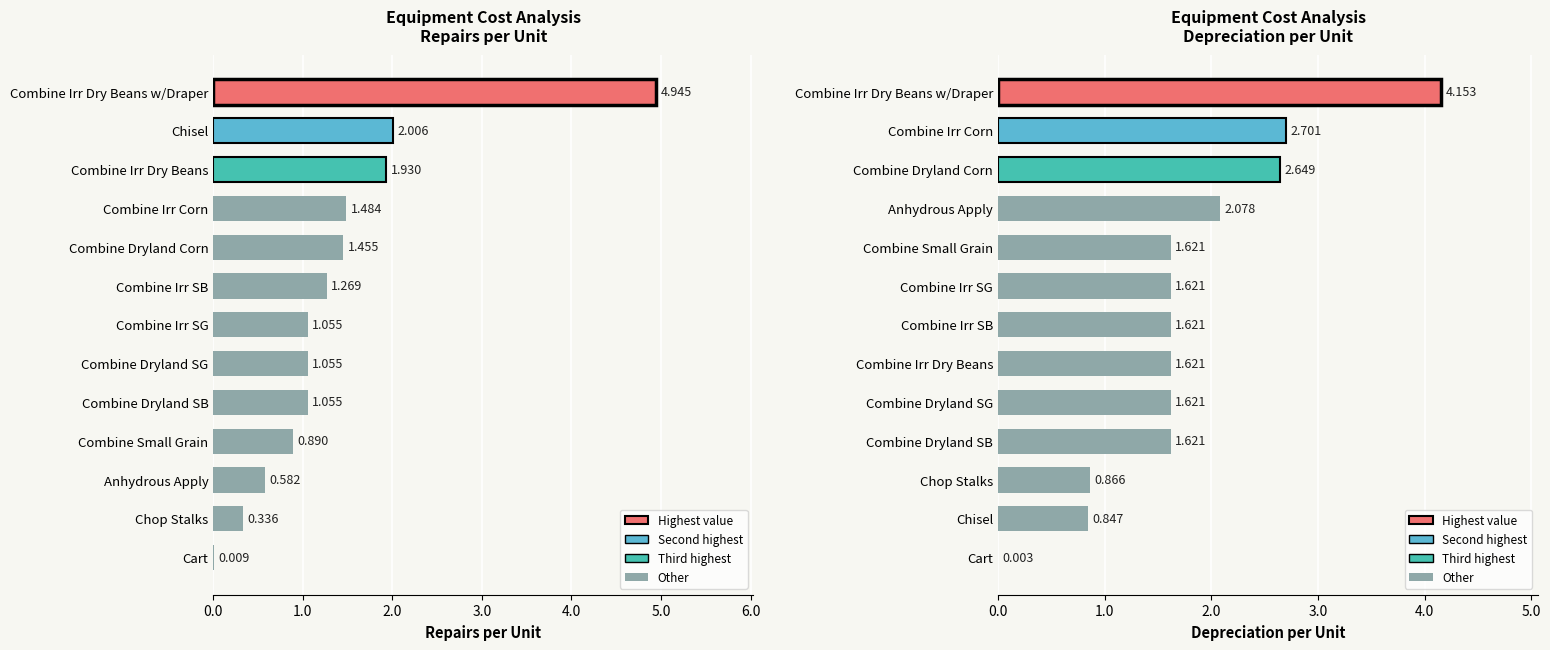

What is the label of the 11th bar from the right?

Chisel